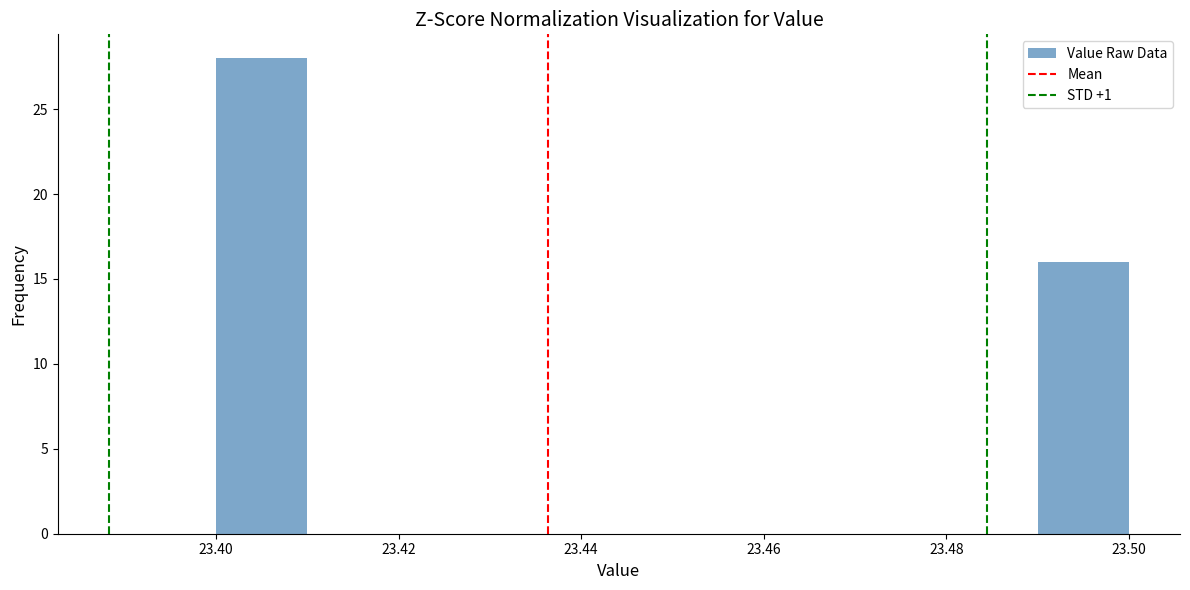

What is the height of the bar covering 23.40 to 23.41 on the x-axis? The values are not printed on the chart, so give them approximately, as read against the axis.

28